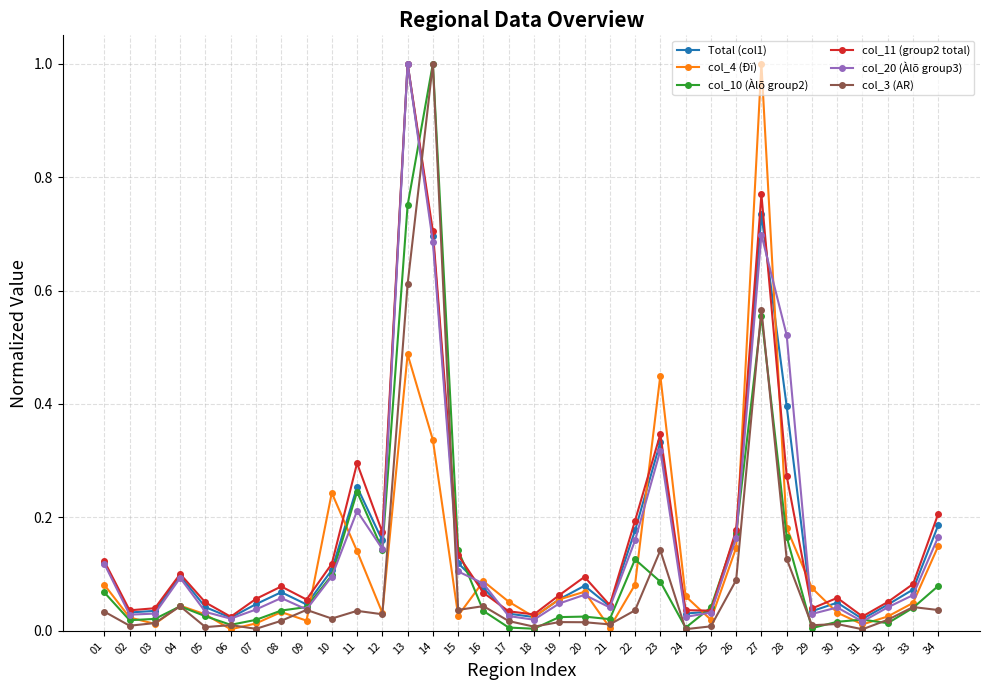

How many data points does each series have?

34